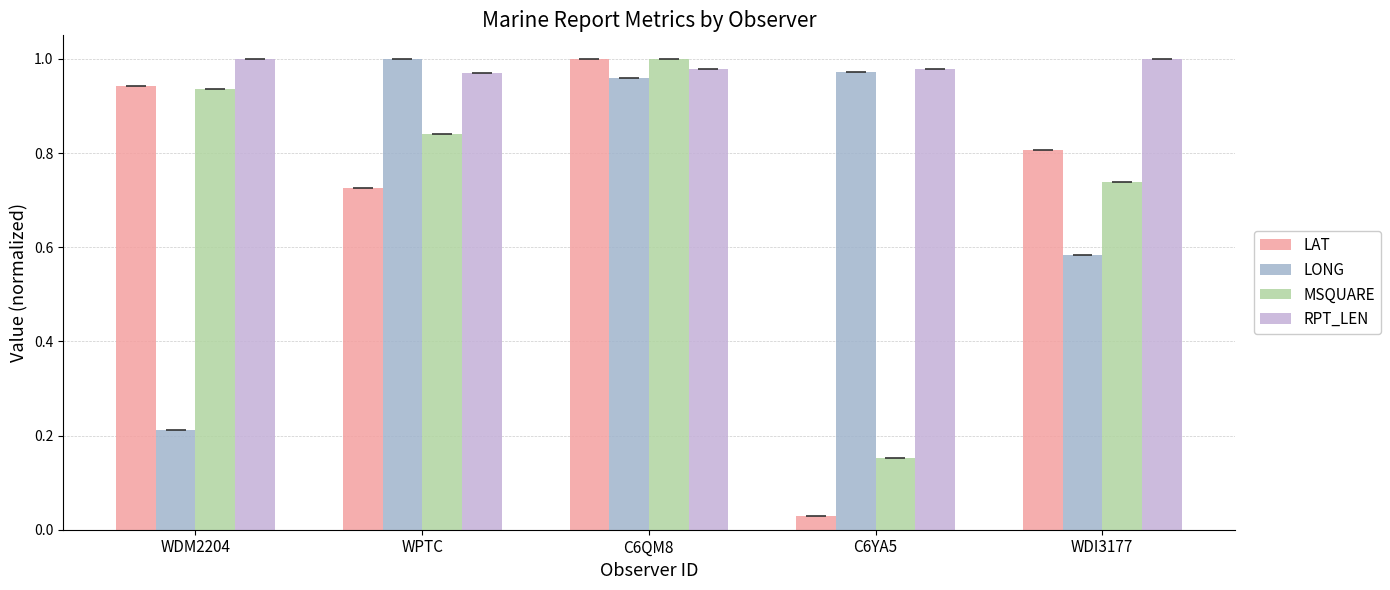

What is the total value across all series at WDI3177?

3.1